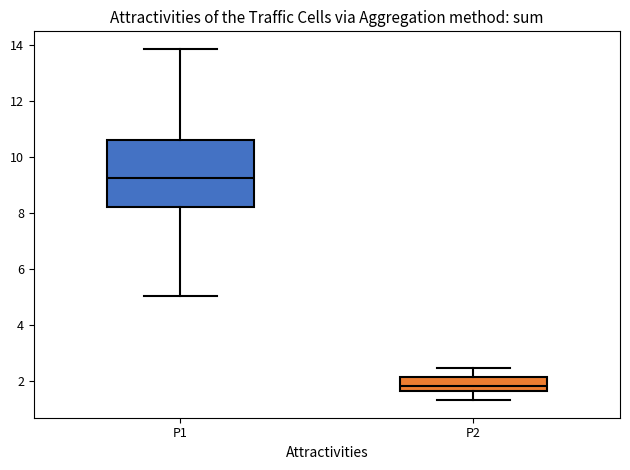

Which box has the lowest median line?

P2